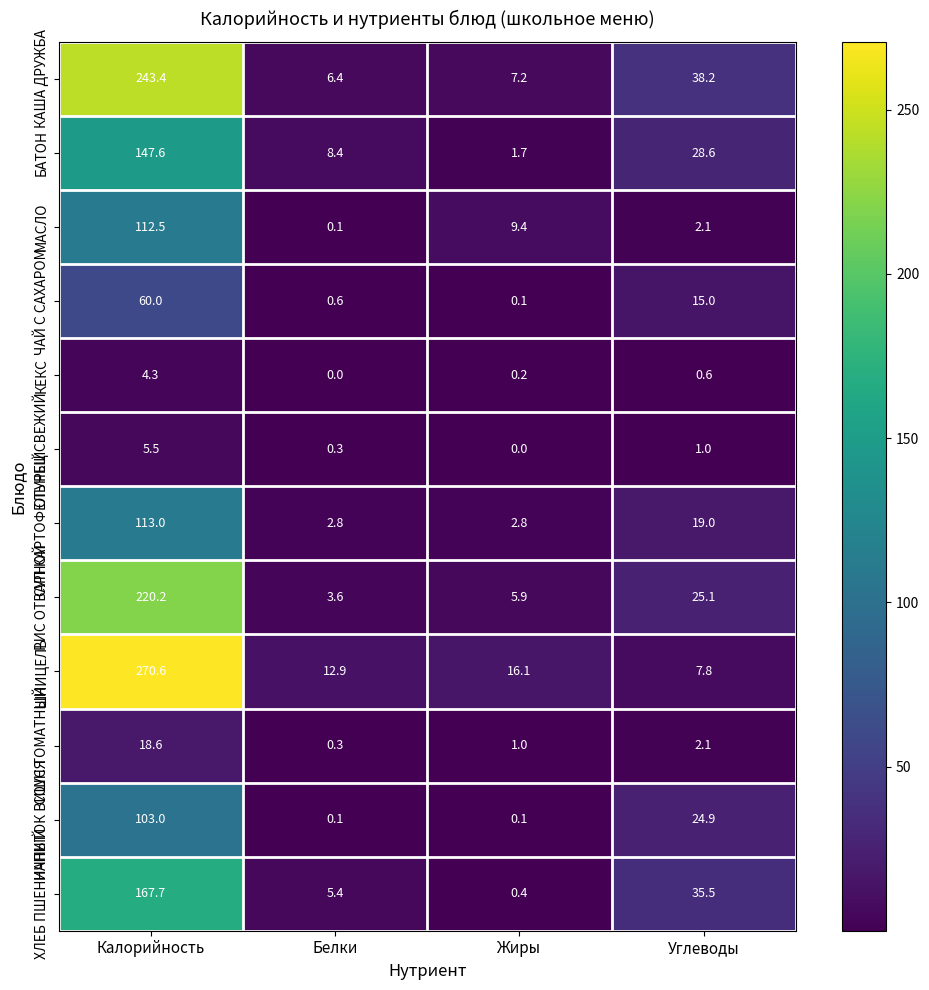

What is the difference between the highest and lowest values at Углеводы?

37.6